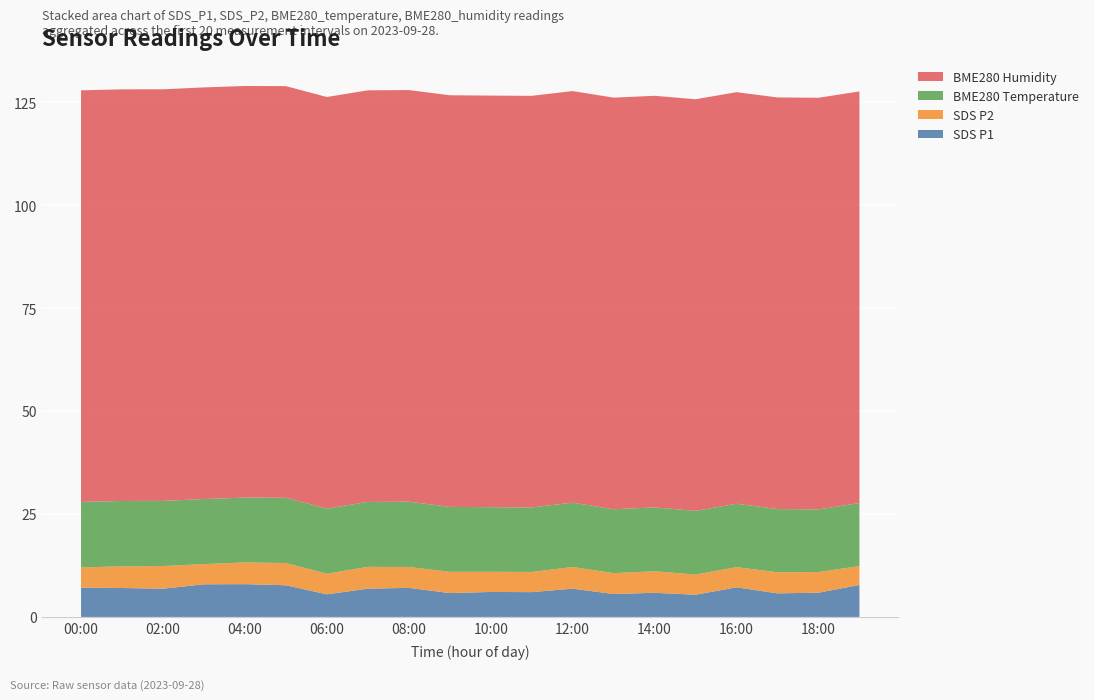

What is the highest value of the SDS P1 series?

8.0